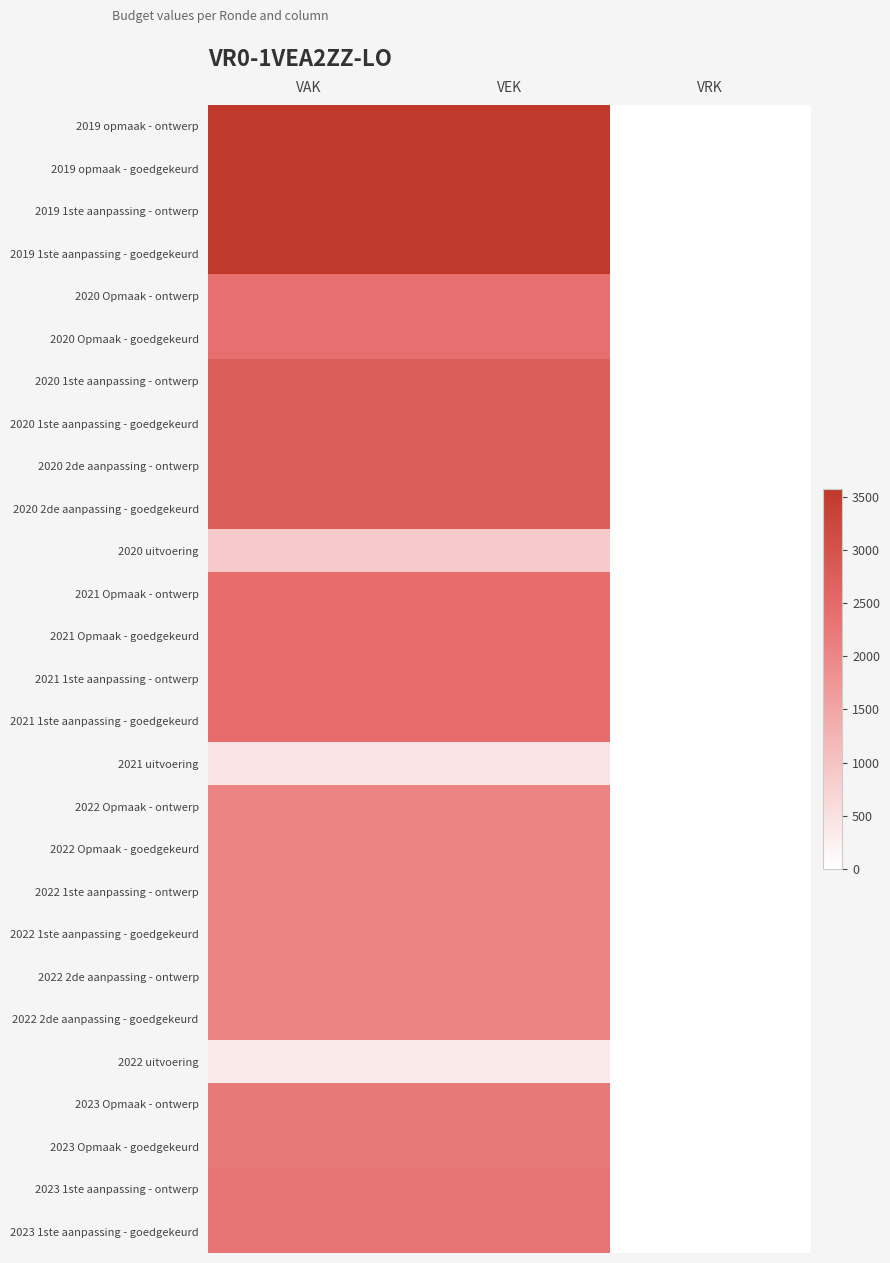

At which category is the sum across all series the highest?

VAK